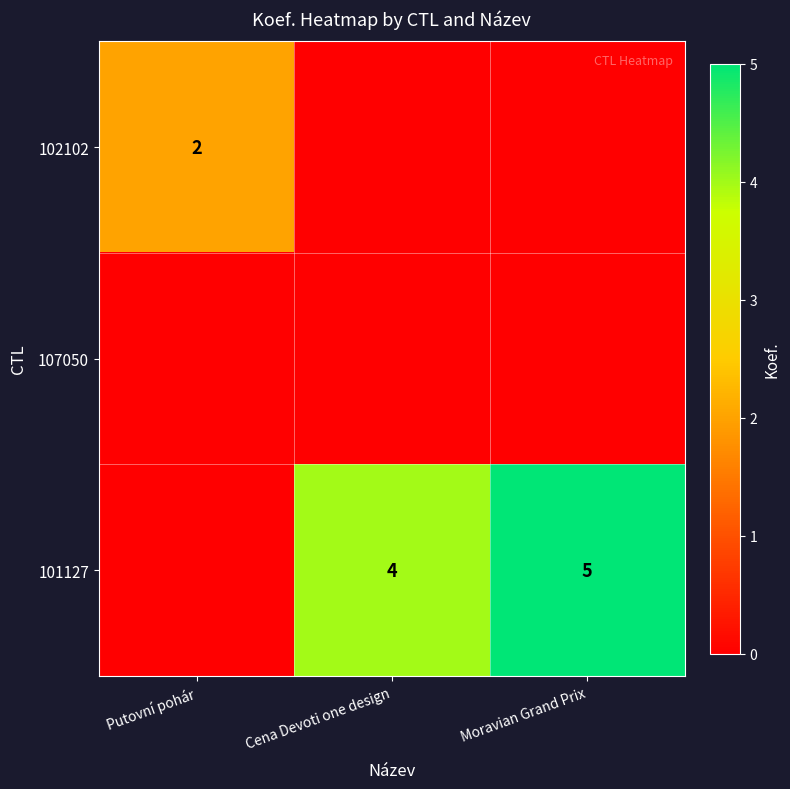

Is the value of 101127 at Cena Devoti one design greater than the value of 102102 at Putovní pohár?

Yes